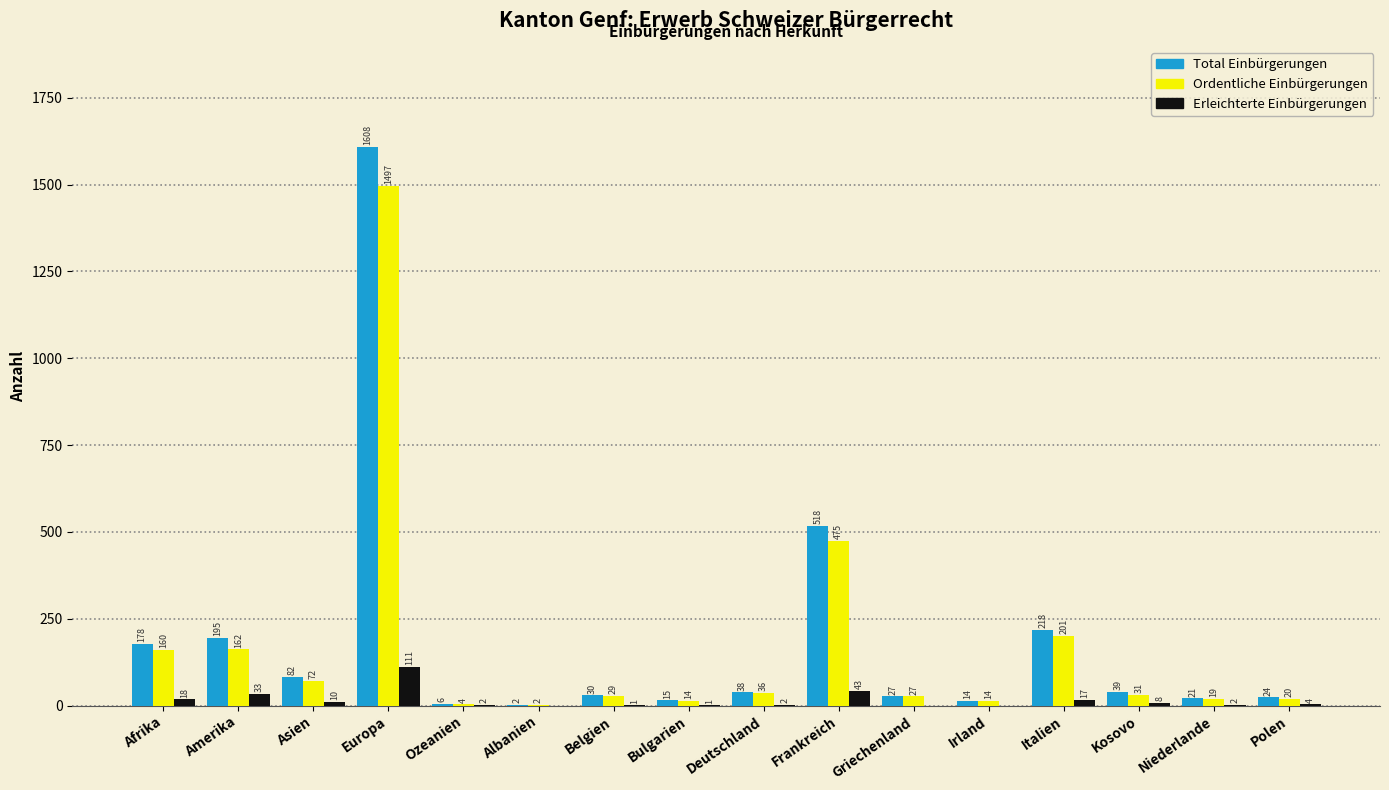

True or false: Ordentliche Einbürgerungen has a value of 67 at Italien.

False